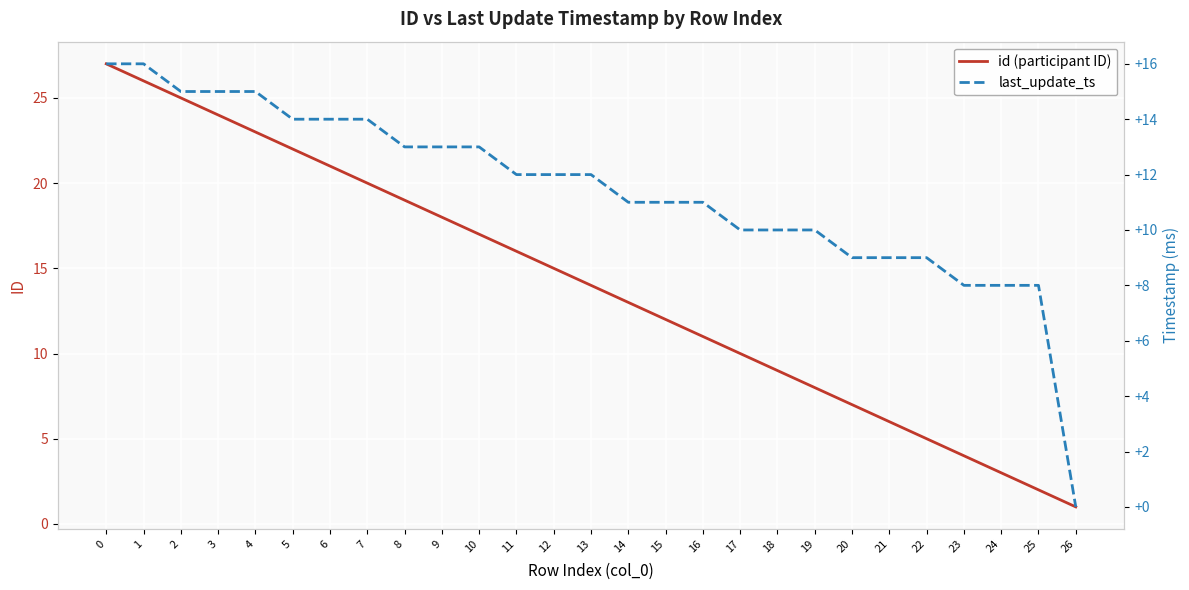

Rank the series at 15 from lowest to highest value.

id (participant ID), last_update_ts